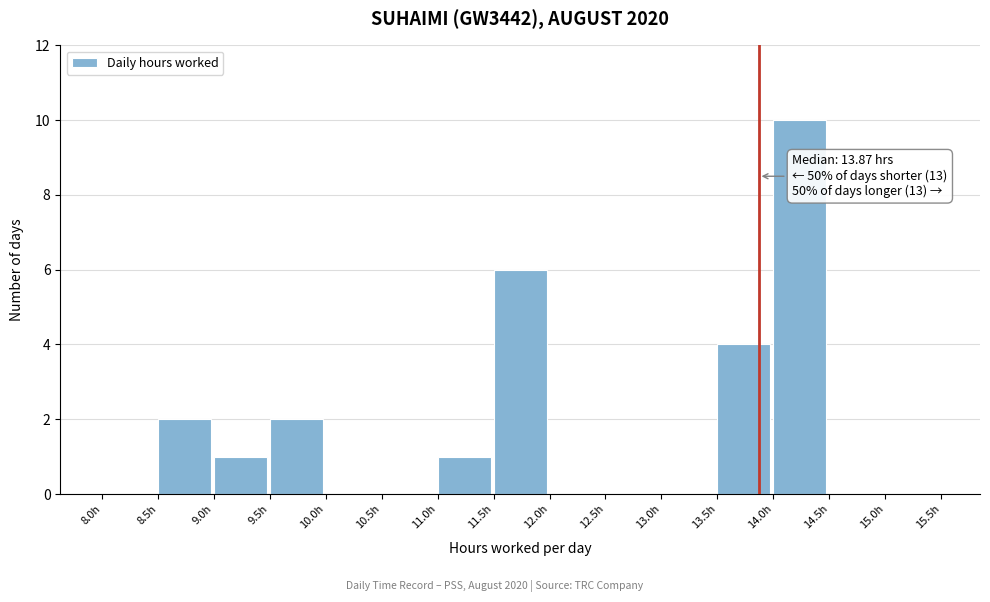

Which range on the x-axis has the tallest bar?

14.0 to 14.5